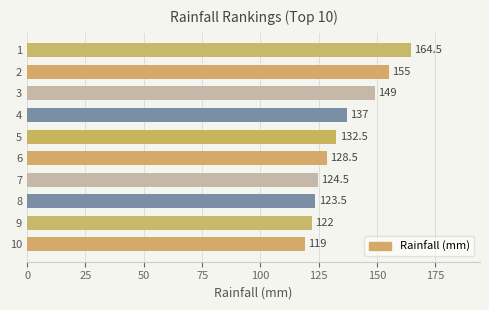

What is the value of the 10th bar from the top?

119.0